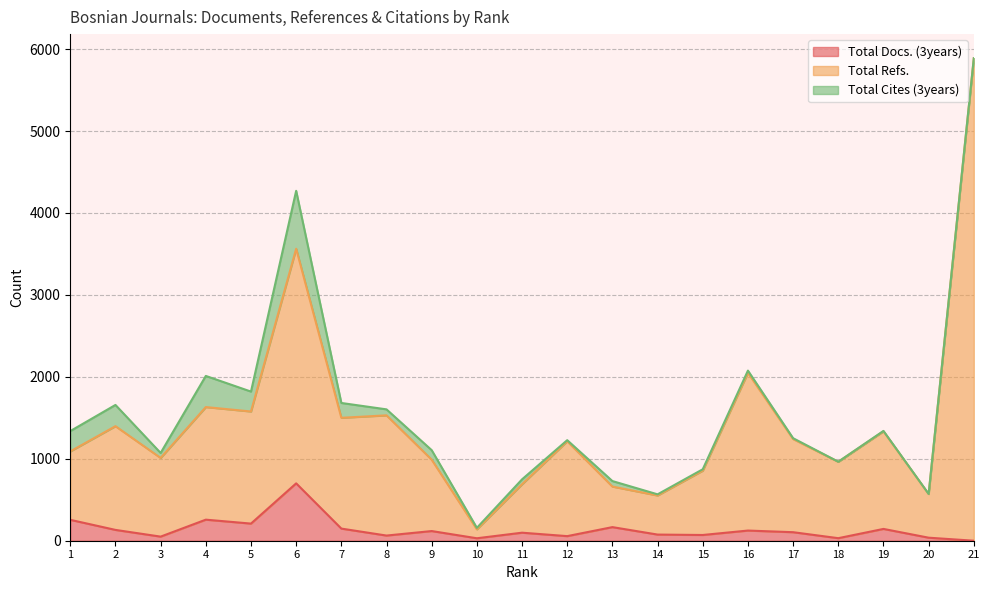

What is the value of the Total Refs. point at the 11th from the left?

689